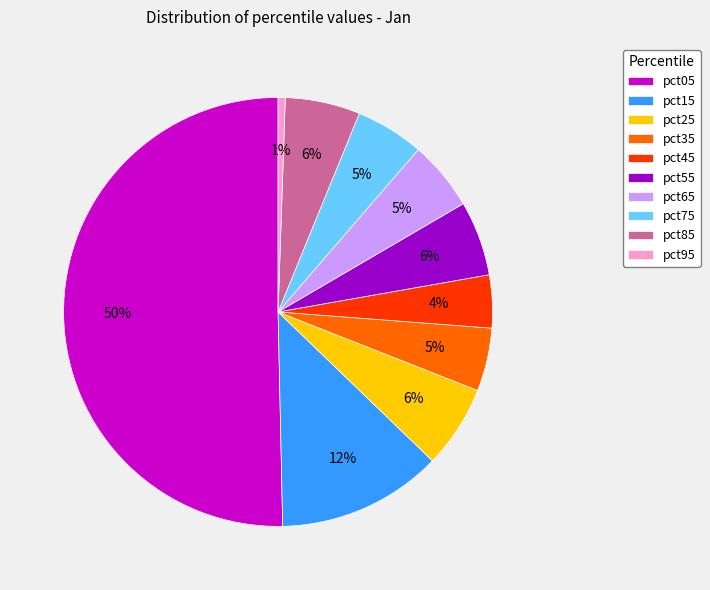

Which slice is the smallest?

pct95